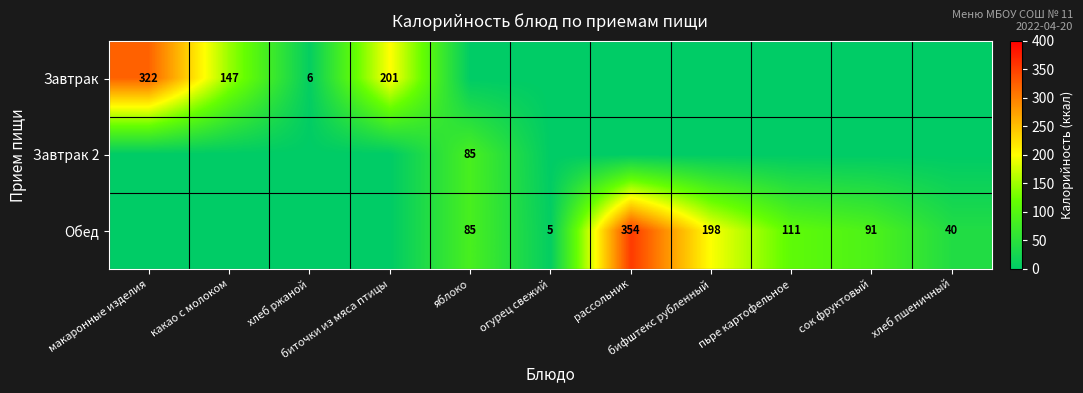

Where is Обед nearest to the value 177?

бифштекс рубленный